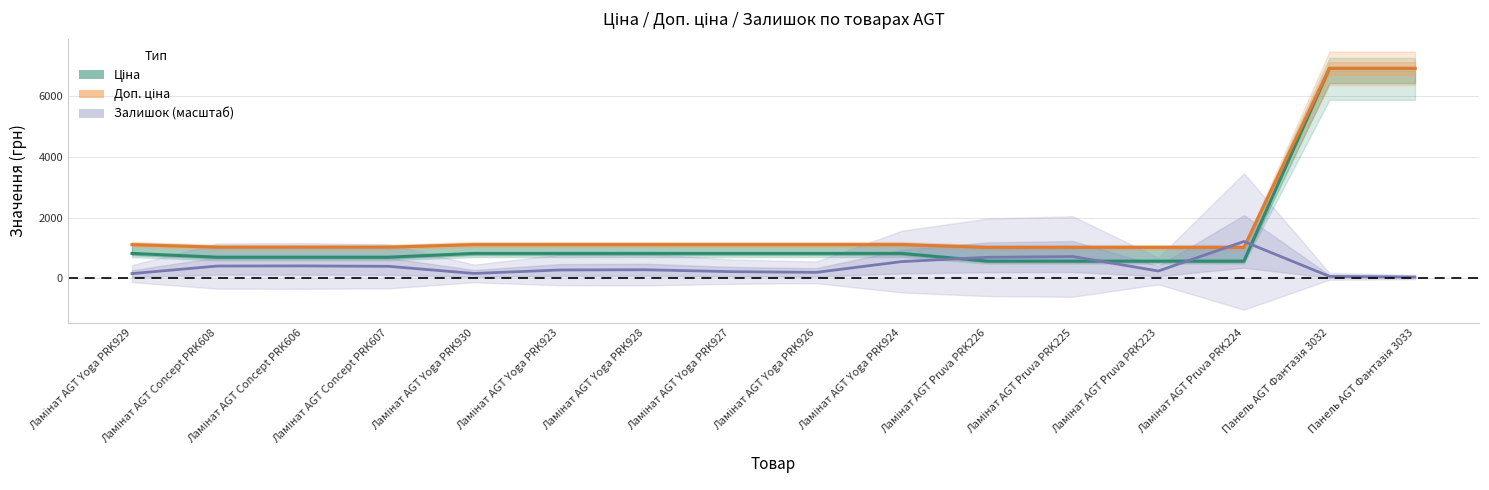

How many lines are shown in the chart?

3